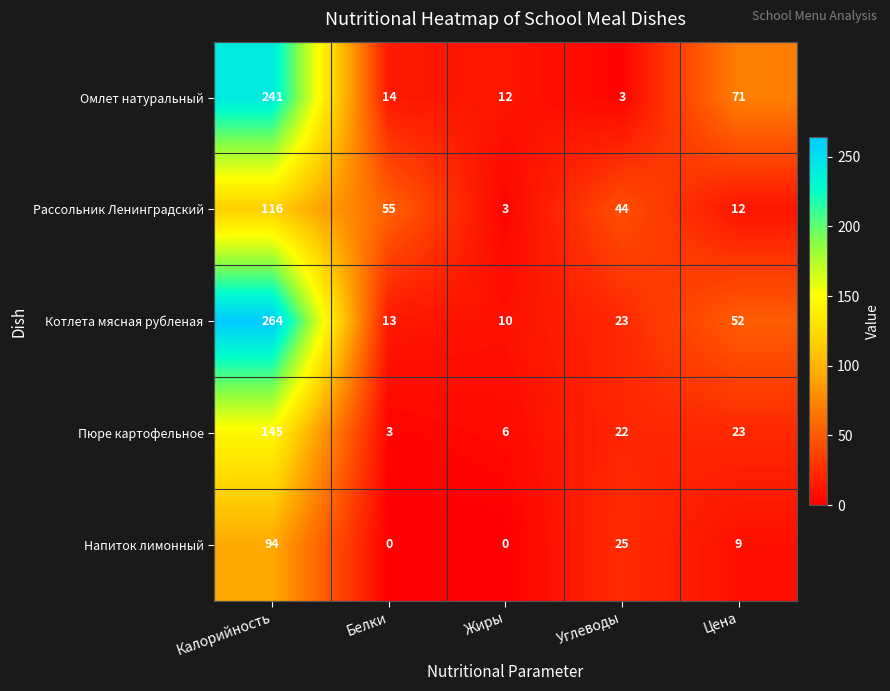

List the labels in order of Омлет натуральный value, smallest first.

Углеводы, Жиры, Белки, Цена, Калорийность